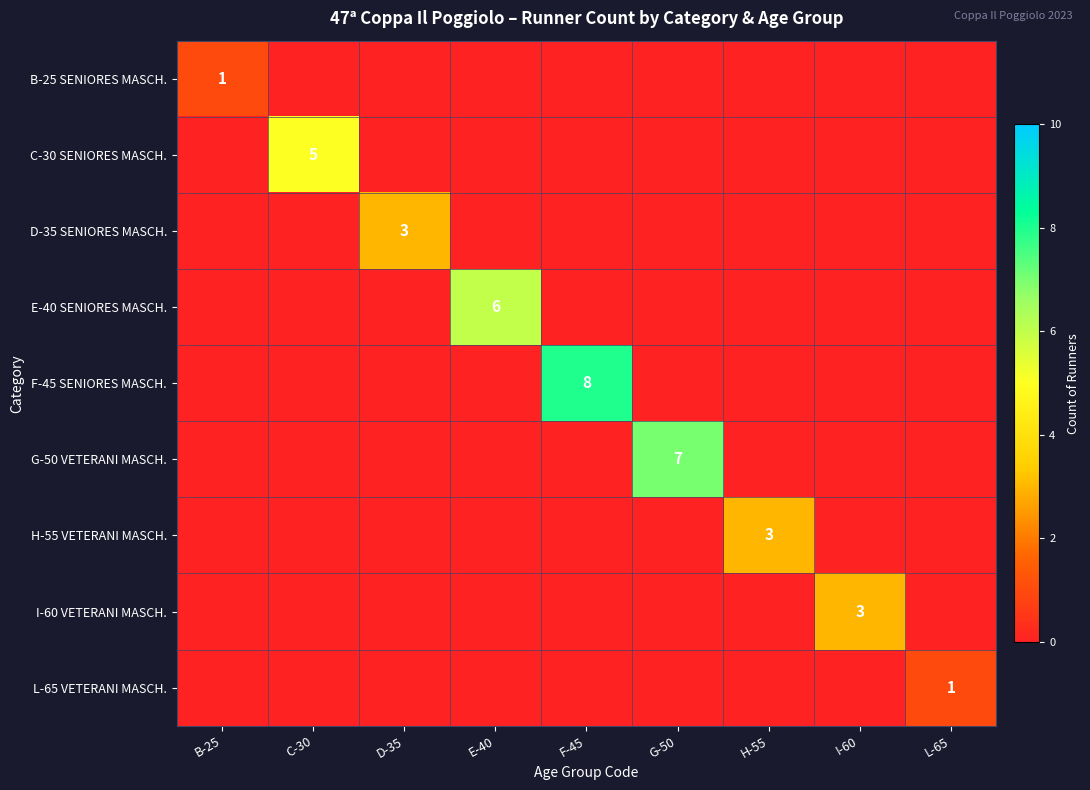

How many E-40 SENIORES MASCH. values are between 0 and 1?

8